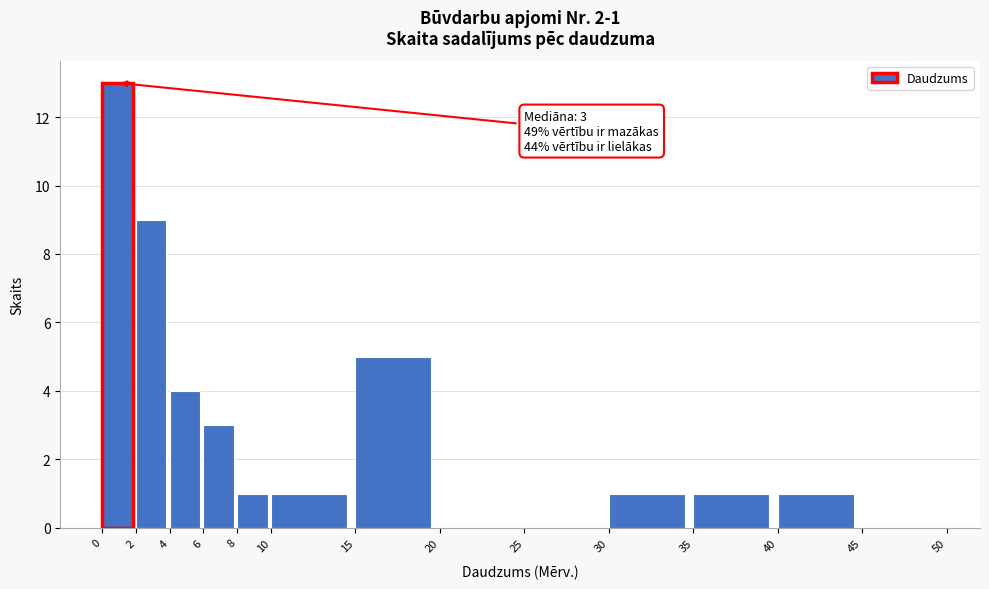

Which range on the x-axis has the tallest bar?

0 to 2